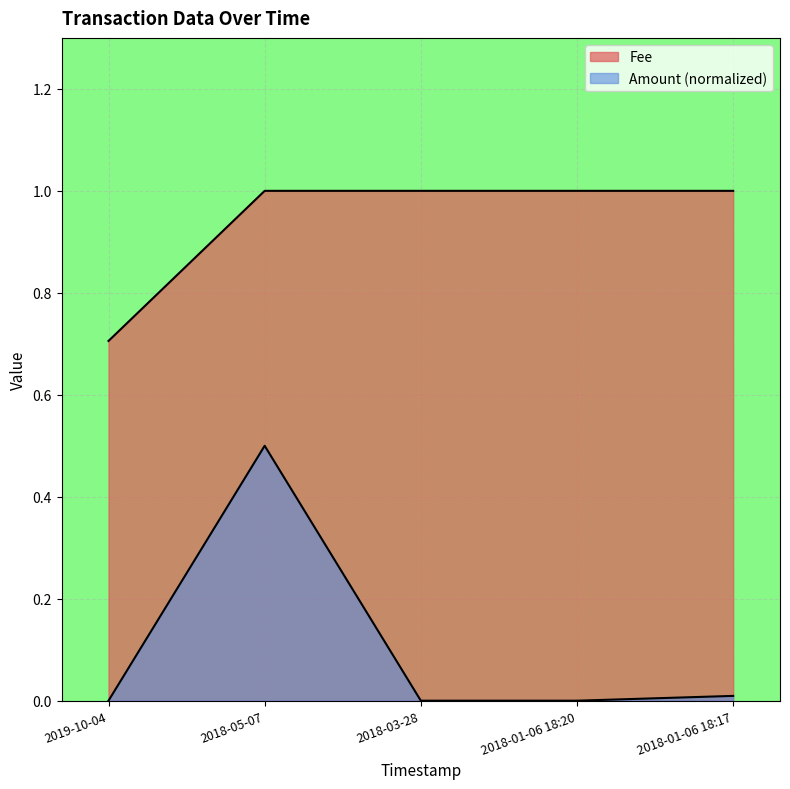

What is the label of the 1st point from the right?

2018-01-06 18:17